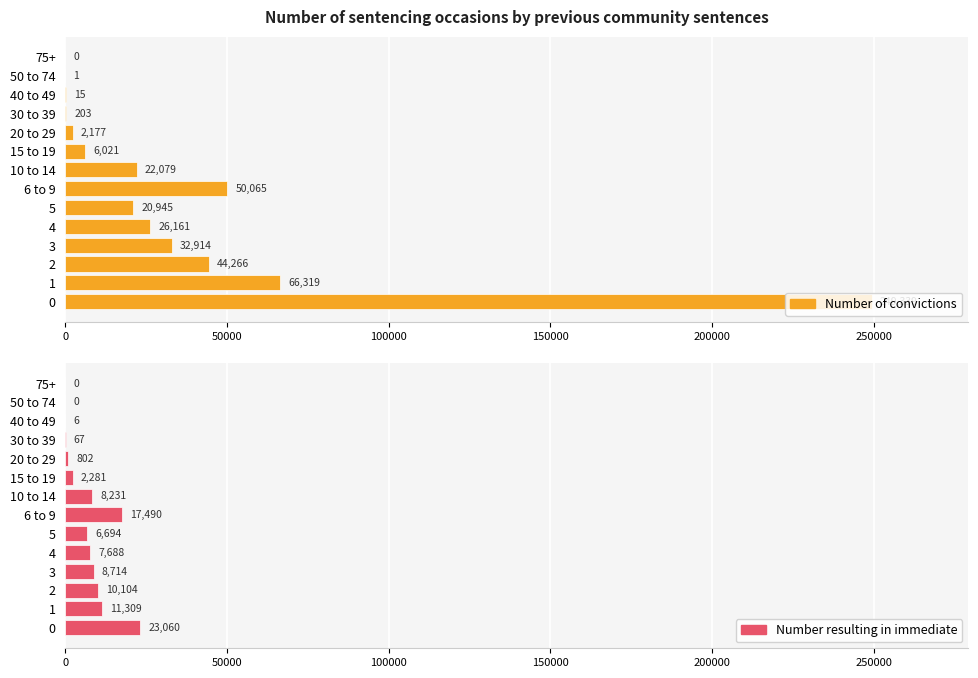

How many values in Number of convictions are above zero?

13